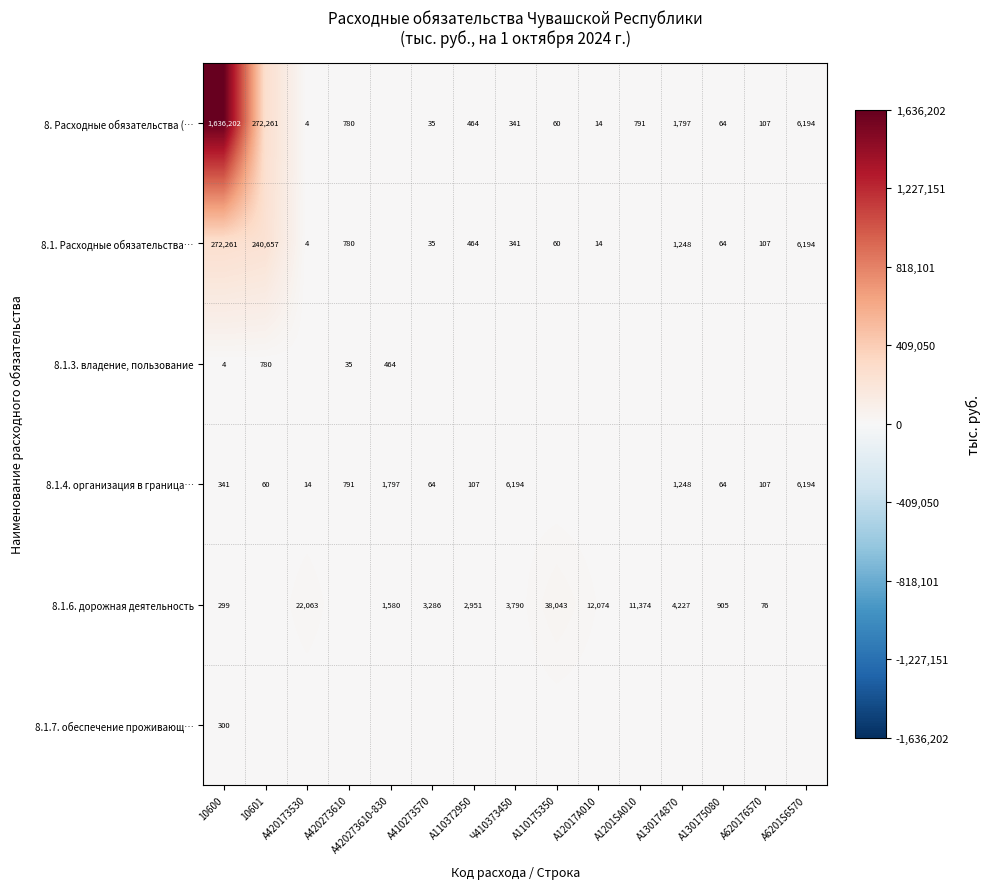

True or false: 8.1.4. организация в граница… has a value of 63 at A620176570.

False